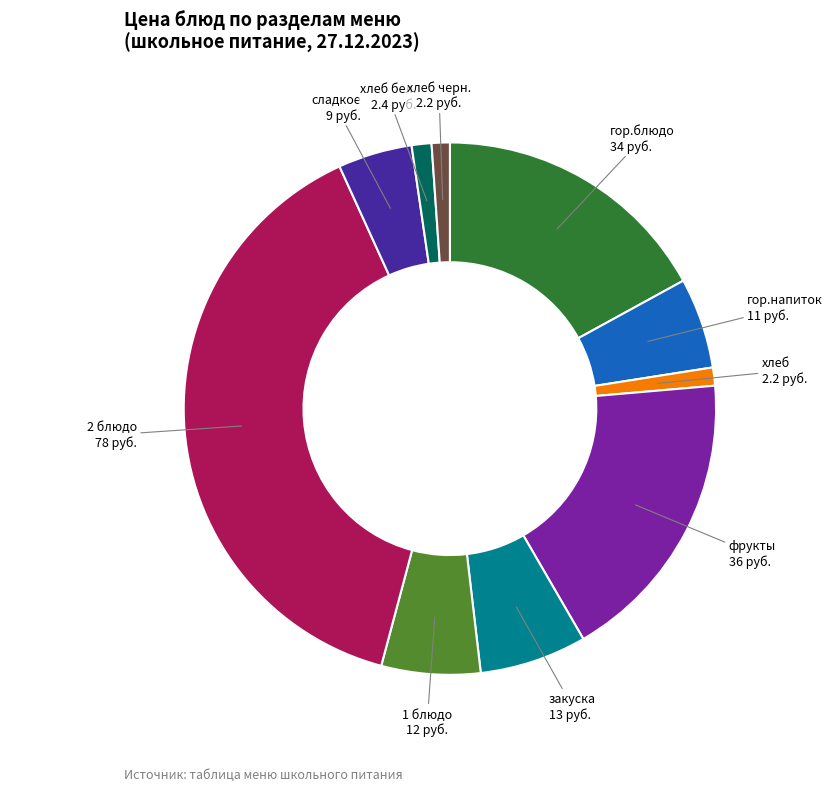

Is there a majority slice in this chart?

No